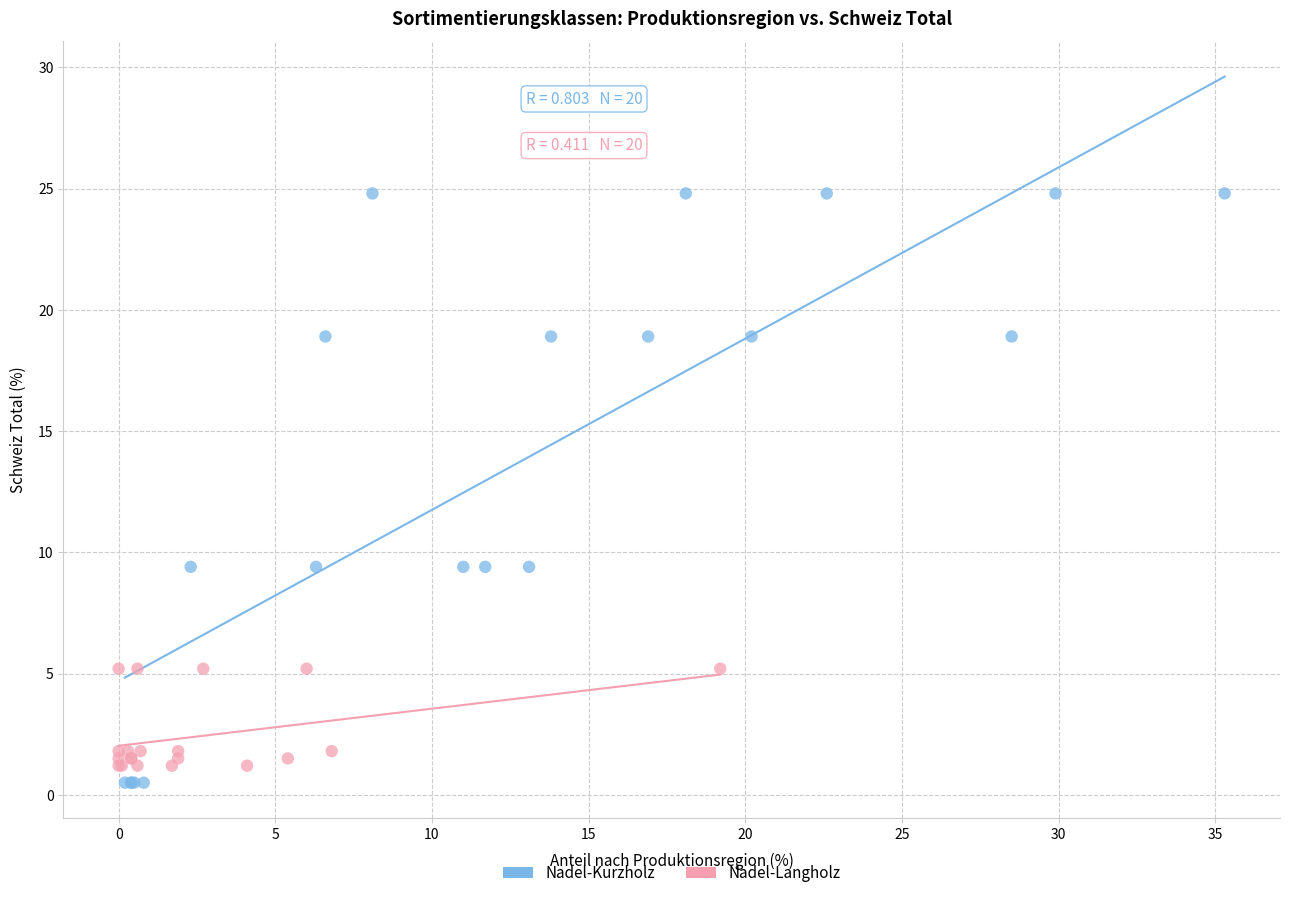

What are all the series names shown in the legend?

Nadel-Kurzholz, Nadel-Langholz